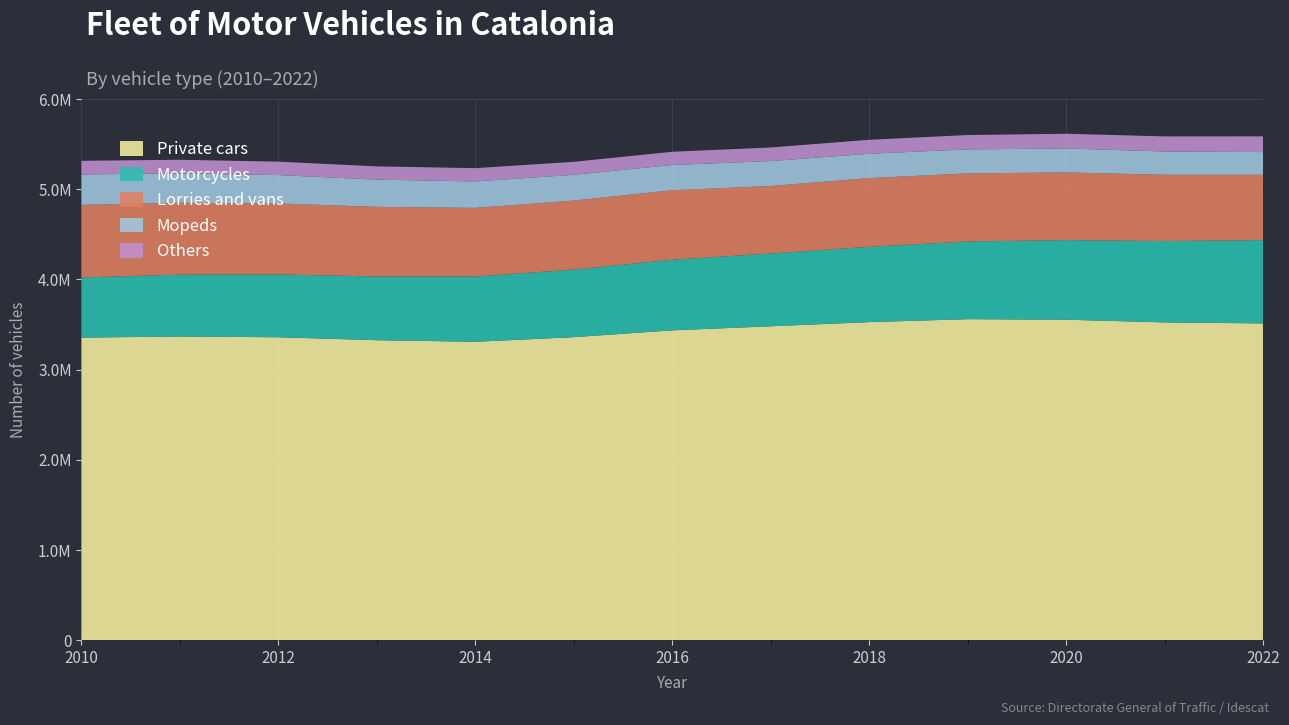

Reading right to left, what are all the values shown in this chart?

Private cars: 2022=3513245	2021=3524212	2020=3554258	2019=3560228	2018=3527529	2017=3481340	2016=3436271	2015=3360868	2014=3309596	2013=3326900	2012=3359732	2011=3368069	2010=3355779
Motorcycles: 2022=923204	2021=901489	2020=882094	2019=860663	2018=834704	2017=807080	2016=782564	2015=748927	2014=723258	2013=706117	2012=696763	2011=685613	2010=666714
Lorries and vans: 2022=723683	2021=734343	2020=749856	2019=754925	2018=761521	2017=747474	2016=770452	2015=764793	2014=760580	2013=771408	2012=786357	2011=796718	2010=804166
Mopeds: 2022=251544	2021=257843	2020=265683	2019=265683	2018=269896	2017=276440	2016=279238	2015=285552	2014=293093	2013=302206	2012=314103	2011=325210	2010=337202
Others: 2022=174310	2021=167794	2020=162957	2019=159218	2018=154451	2017=150332	2016=146852	2015=143950	2014=147202	2013=146564	2012=148766	2011=151092	2010=151318